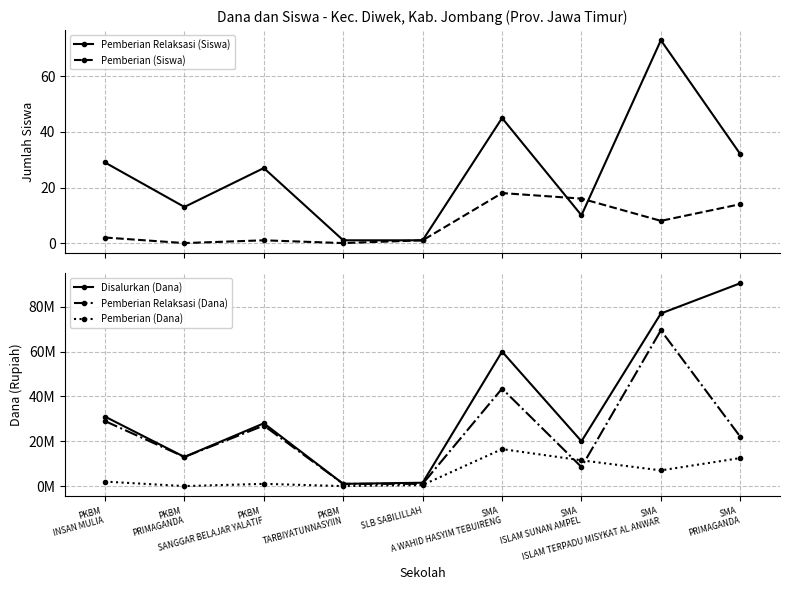

What is the value of the Disalurkan (Dana) point at the 7th from the left?

20000000